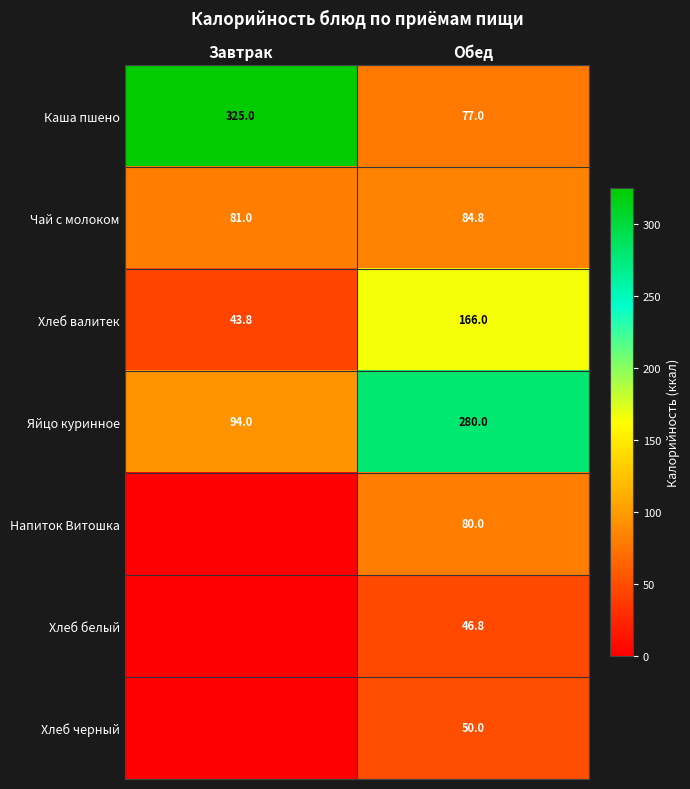

What is the average value of the Каша пшено series?

201.0